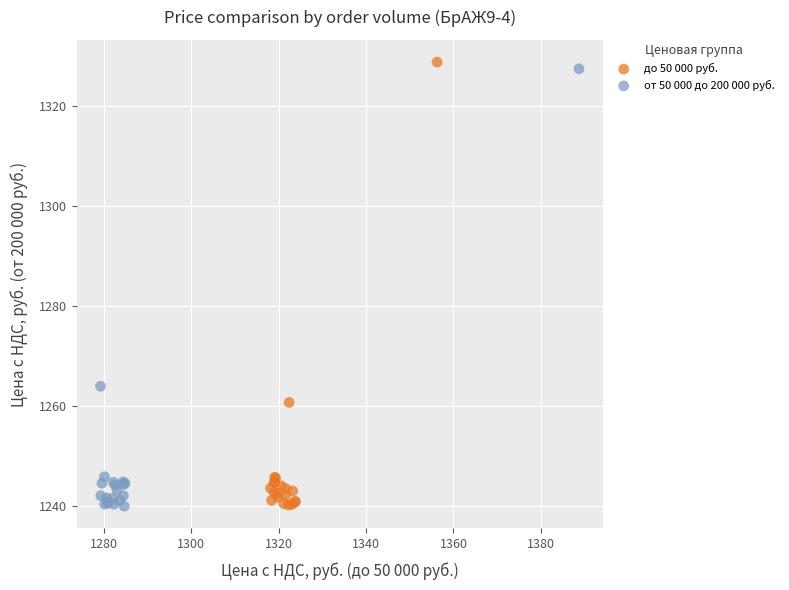

What are all the series names shown in the legend?

до 50 000 руб., от 50 000 до 200 000 руб.